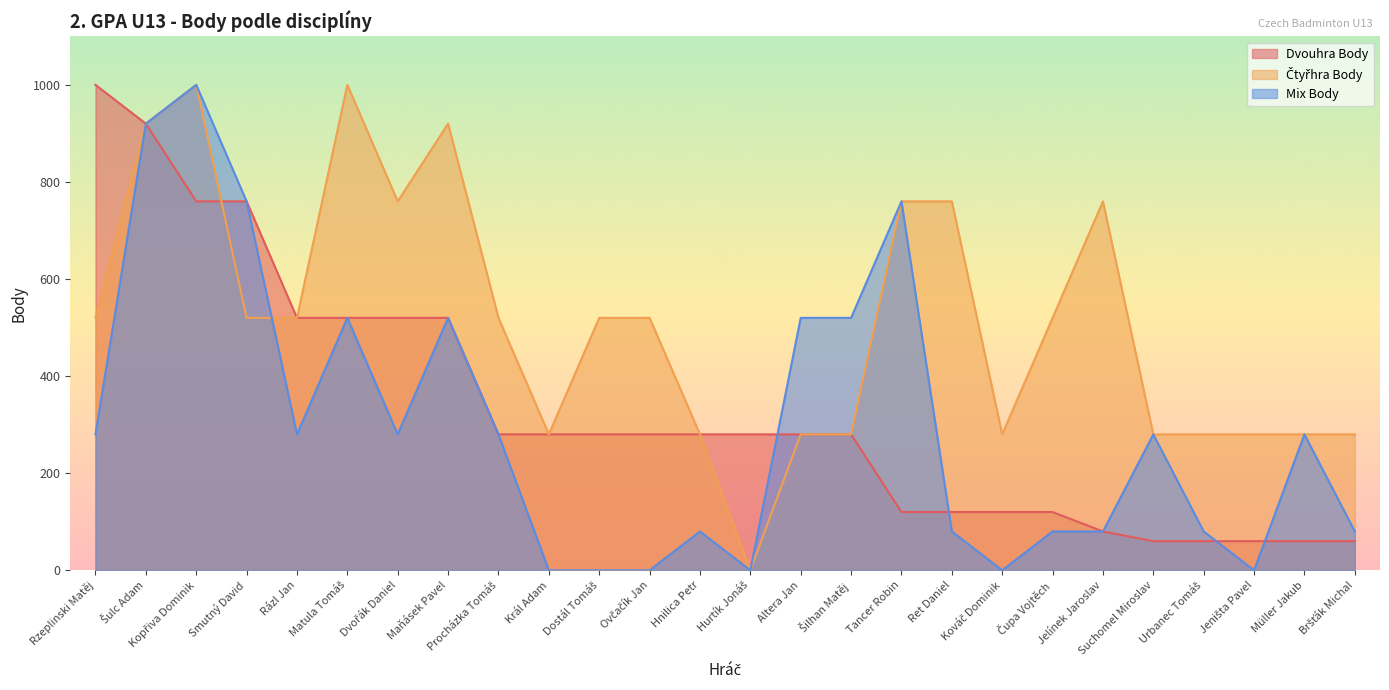

What are all the series names shown in the legend?

Dvouhra Body, Čtyřhra Body, Mix Body